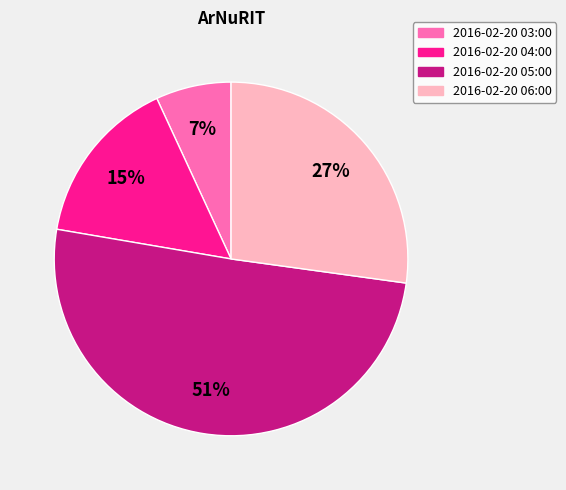

How many slices are in this pie chart?

4